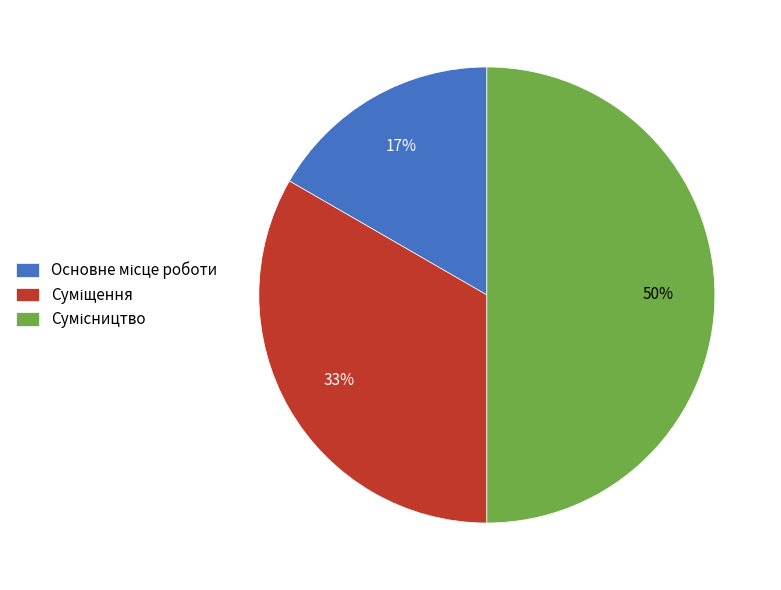

To the nearest percent, what is the difference between the largest and smallest slice percentages?

33%